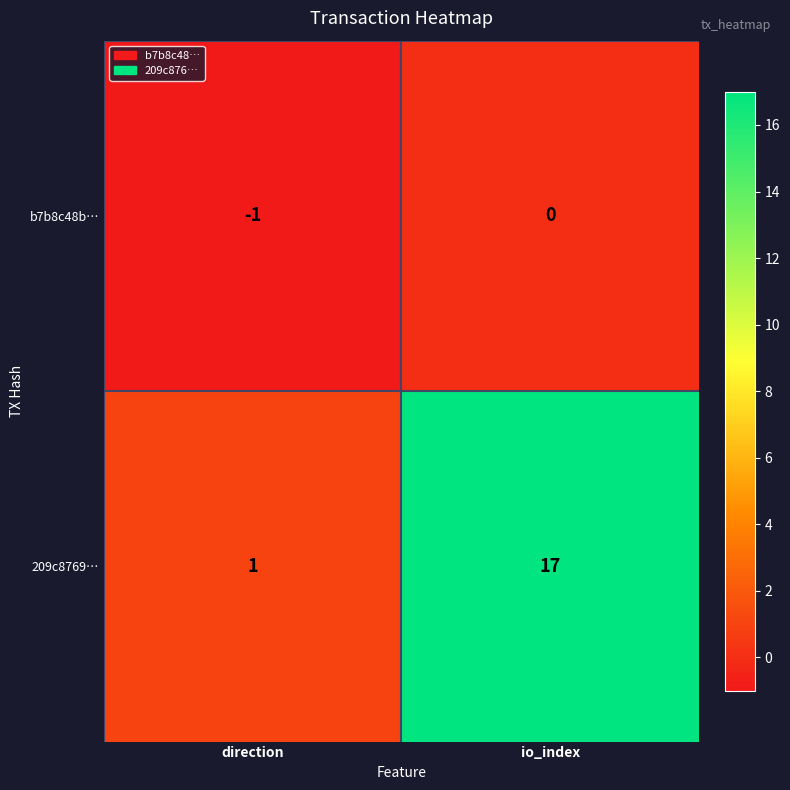

Is the value of b7b8c48b… at direction greater than the value of 209c8769… at direction?

No